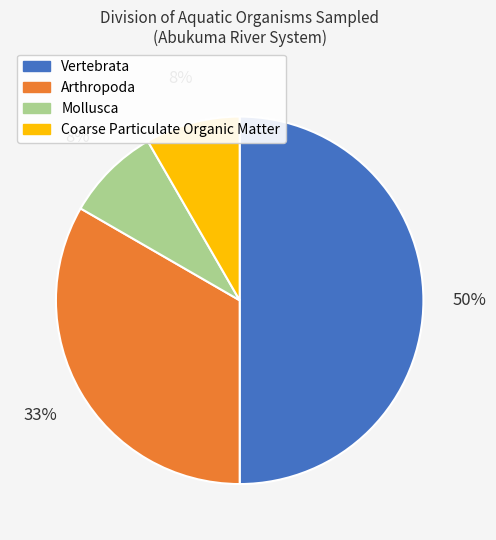

What is the ratio of the value at Mollusca to the value at Coarse Particulate Organic Matter?

1.0